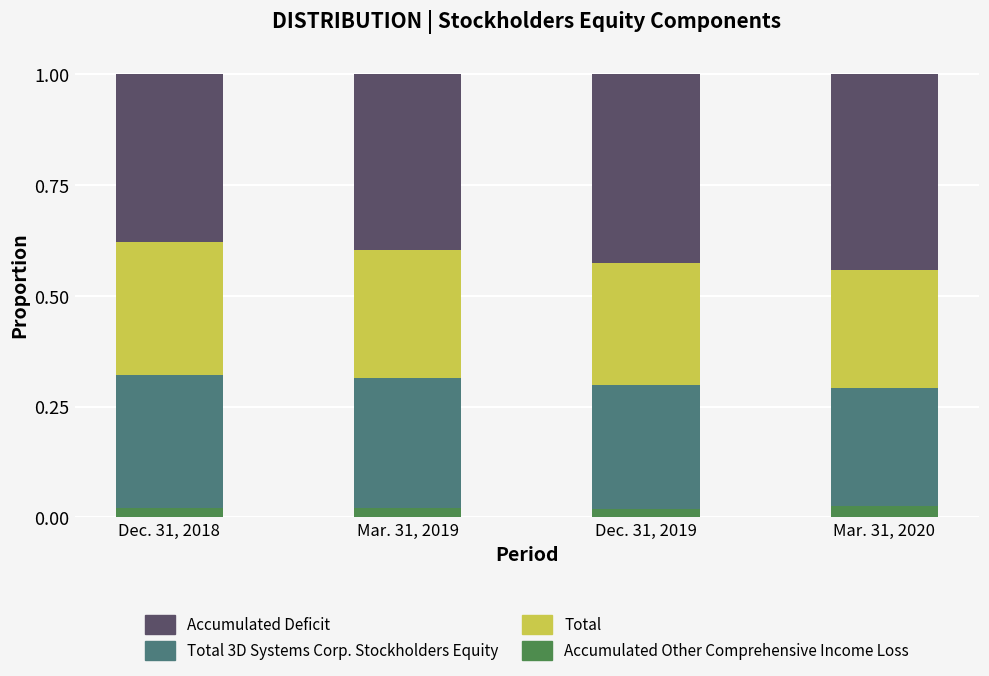

Count the Accumulated Other Comprehensive Income Loss values in the range 0 to 1.

4